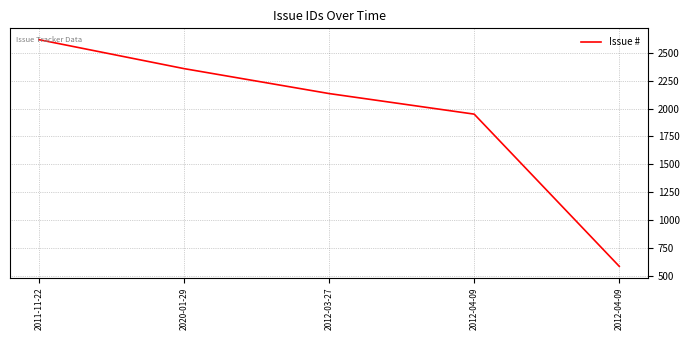

Is this an area chart (filled region under the line)?

No